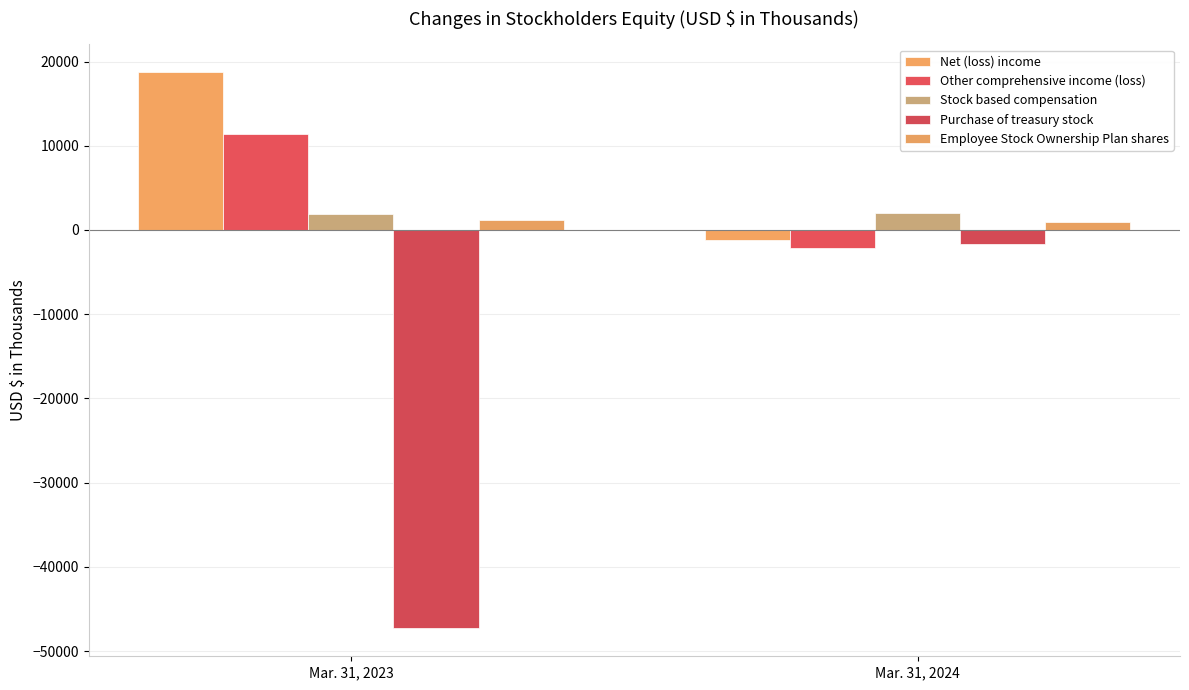

How many categories are shown in the chart?

2